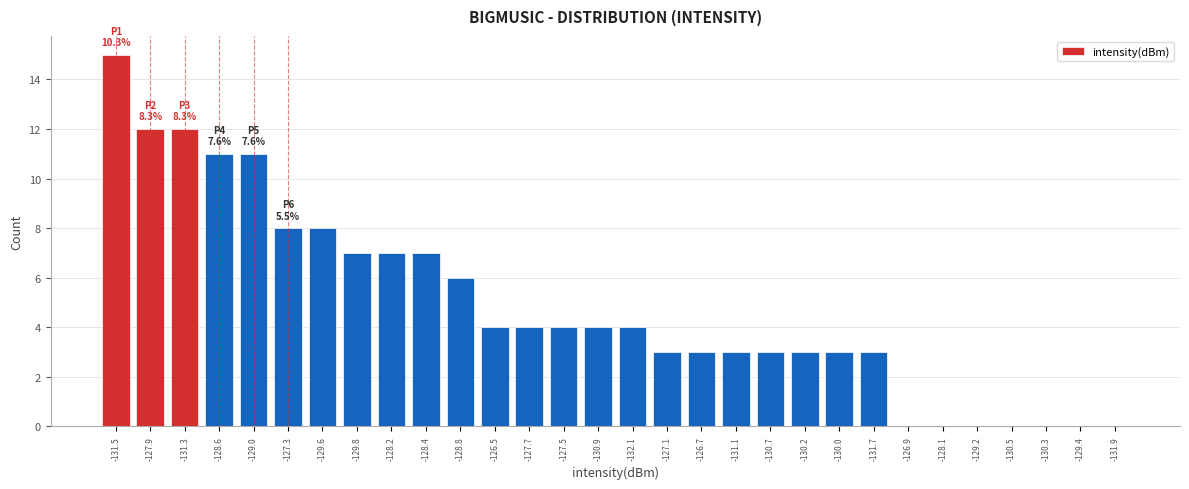

Reading left to right, what are all the values shown in this chart?

-131.5=15	-127.9=12	-131.3=12	-128.6=11	-129.0=11	-127.3=8	-129.6=8	-129.8=7	-128.2=7	-128.4=7	-128.8=6	-126.5=4	-127.7=4	-127.5=4	-130.9=4	-132.1=4	-127.1=3	-126.7=3	-131.1=3	-130.7=3	-130.2=3	-130.0=3	-131.7=3	-126.9=0	-128.1=0	-129.2=0	-130.5=0	-130.3=0	-129.4=0	-131.9=0